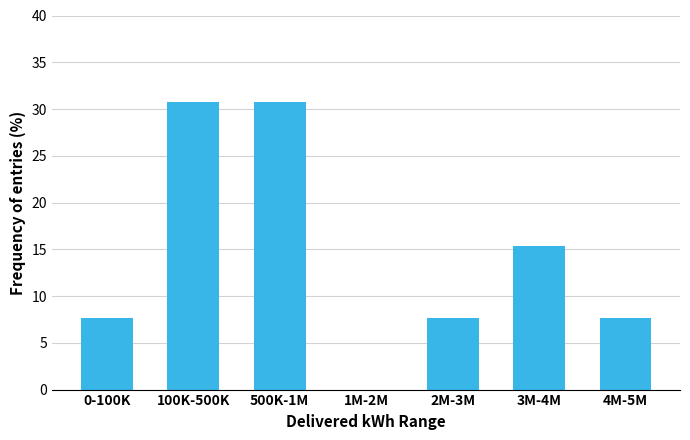

Reading right to left, list all the values displayed in this chart.

4M-5M=7.7	3M-4M=15.4	2M-3M=7.7	1M-2M=0.0	500K-1M=30.8	100K-500K=30.8	0-100K=7.7